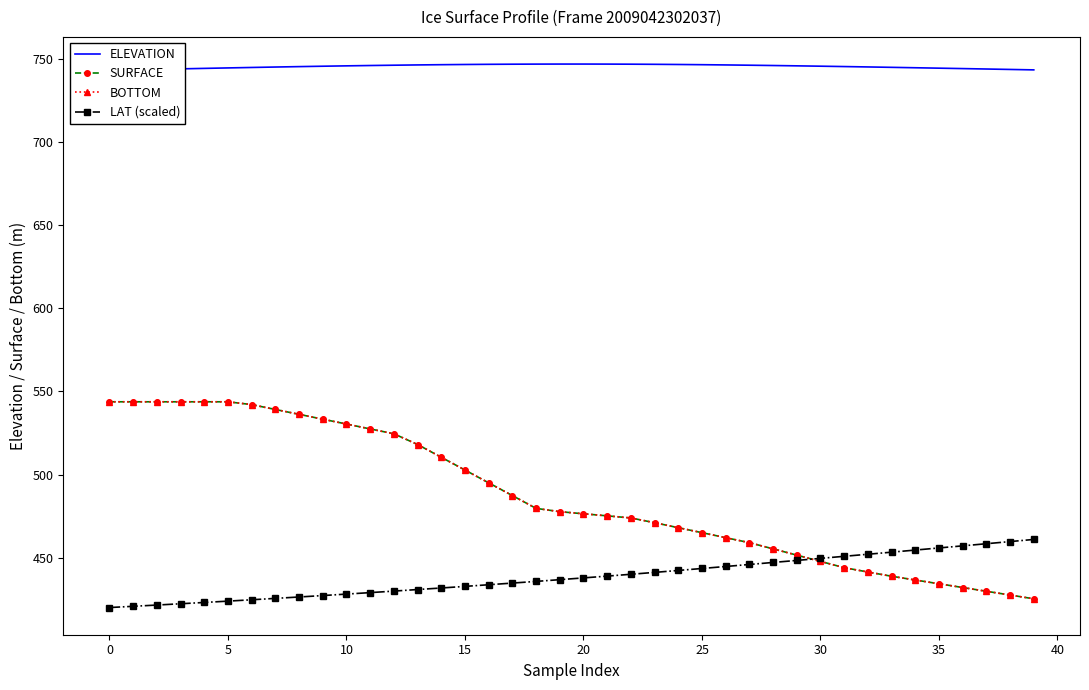

How many distinct data groups are displayed?

4